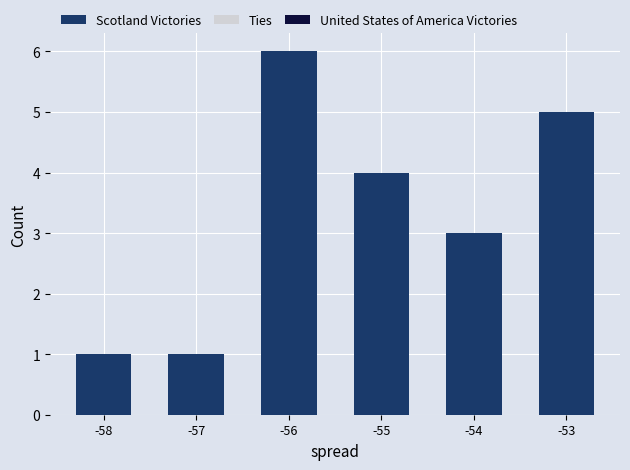

What is the difference between the maximum and minimum values?

5